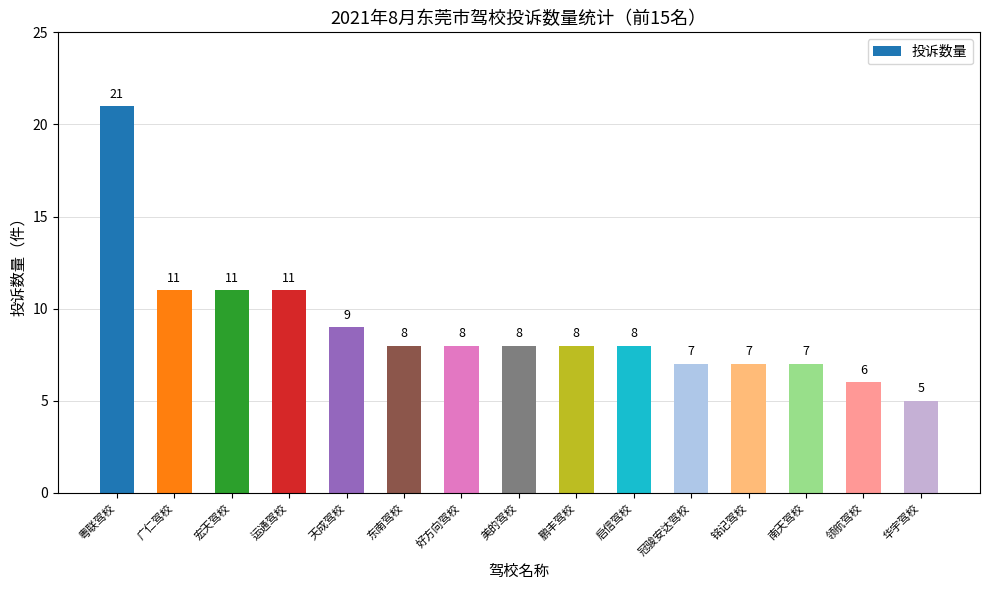

What is the average value?

9